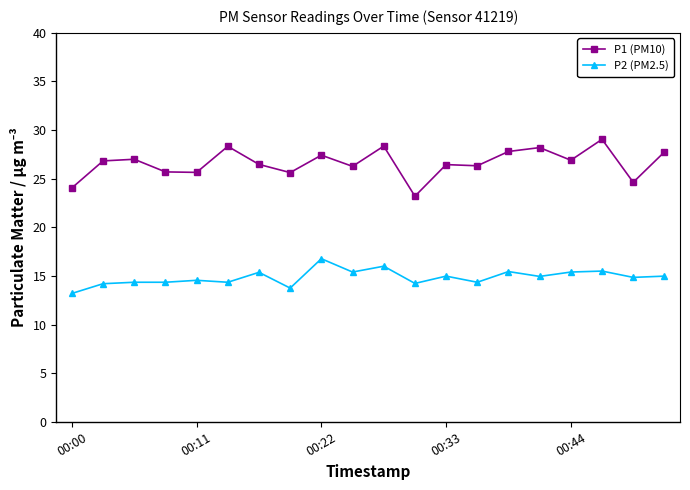

What is the difference between the maximum and second lowest values in the P1 (PM10) series?

5.0